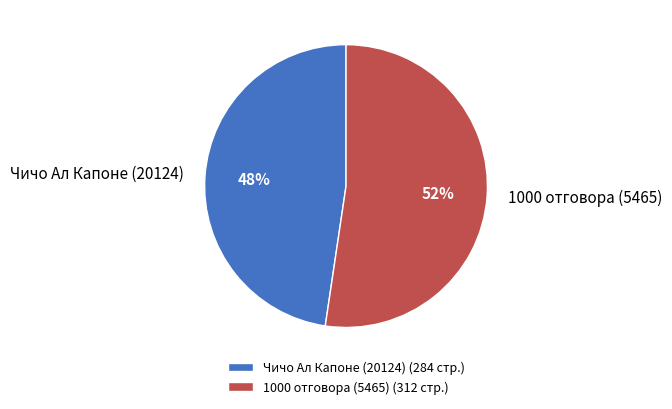

The Чичо Ал Капоне (20124) slice represents 48% of the pie. True or false?

True